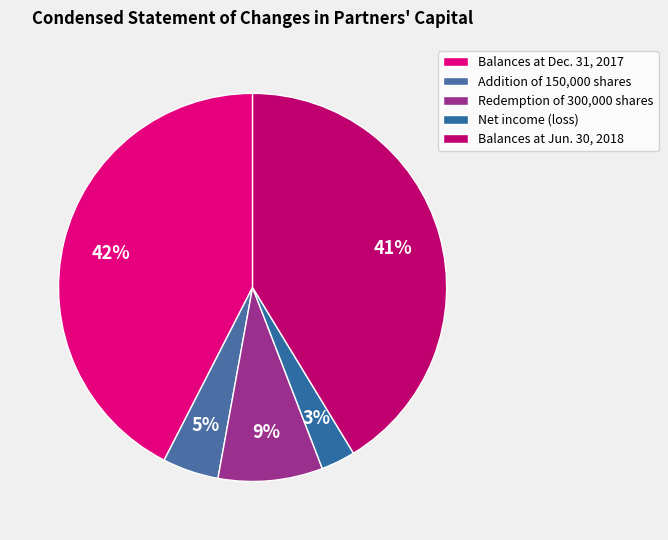

True or false: Redemption of 300,000 shares accounts for 1% of the total.

False